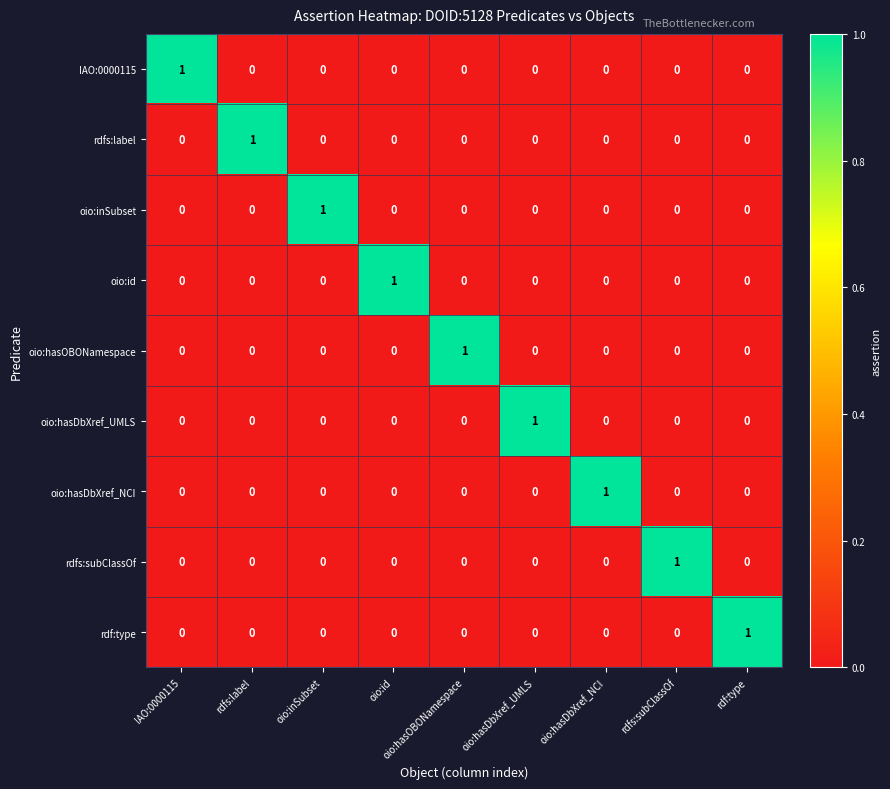

At how many categories does at least one series exceed 0?

9